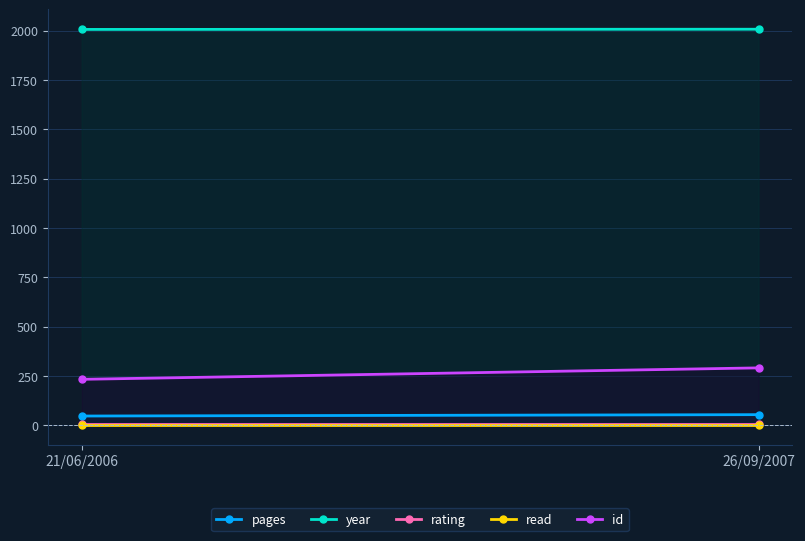

What is the label of the 1st point from the left?

21/06/2006